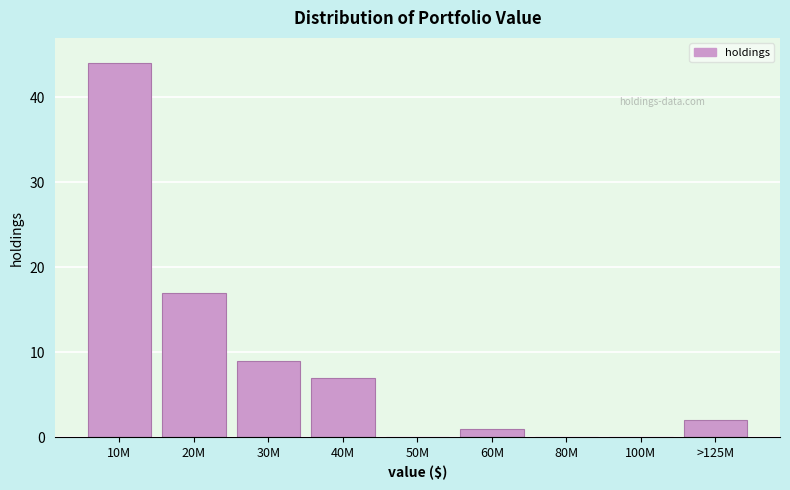

Reading left to right, extract all data points from this chart.

10M=44	20M=17	30M=9	40M=7	50M=0	60M=1	80M=0	100M=0	>125M=2